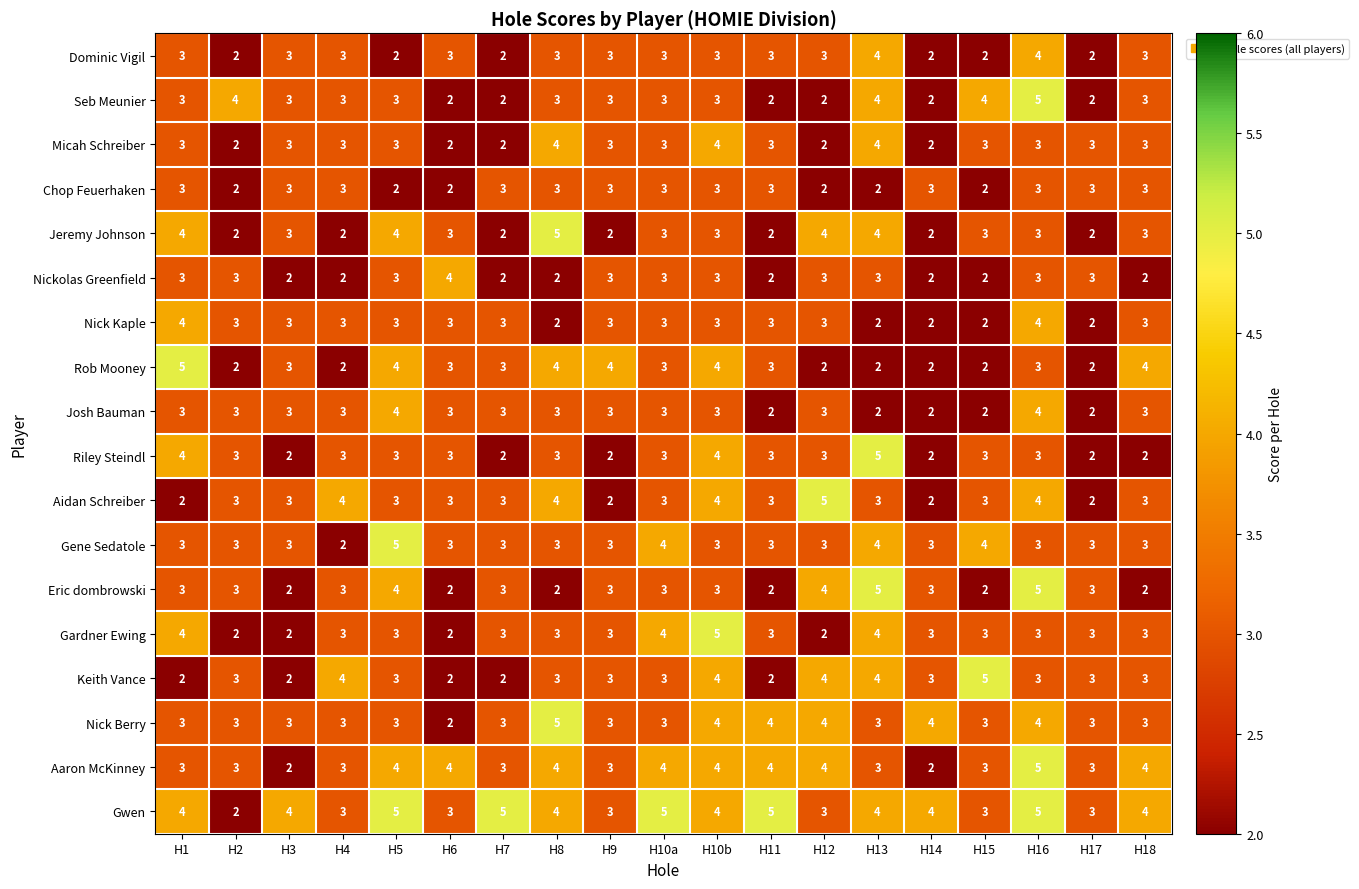

Between H6 and H15, which series saw the biggest shift?

Keith Vance